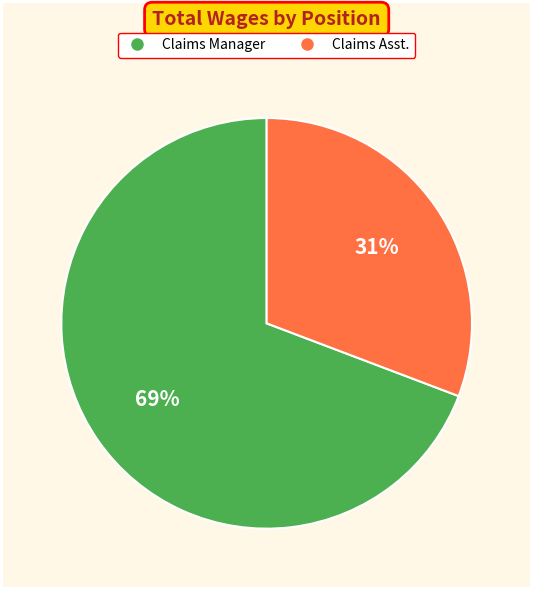

True or false: Claims Asst. accounts for 43% of the total.

False